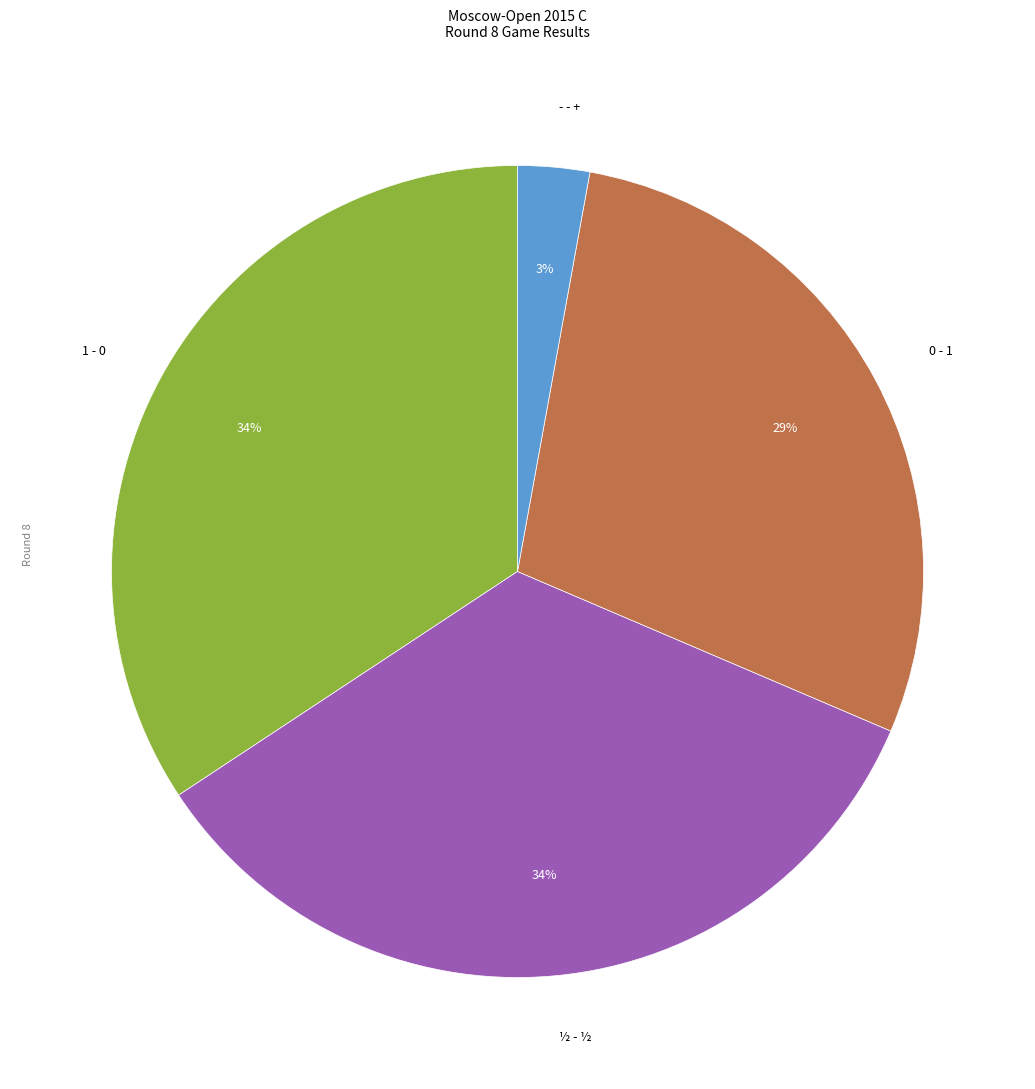

To the nearest percent, what is the difference between the largest and smallest slice percentages?

31%